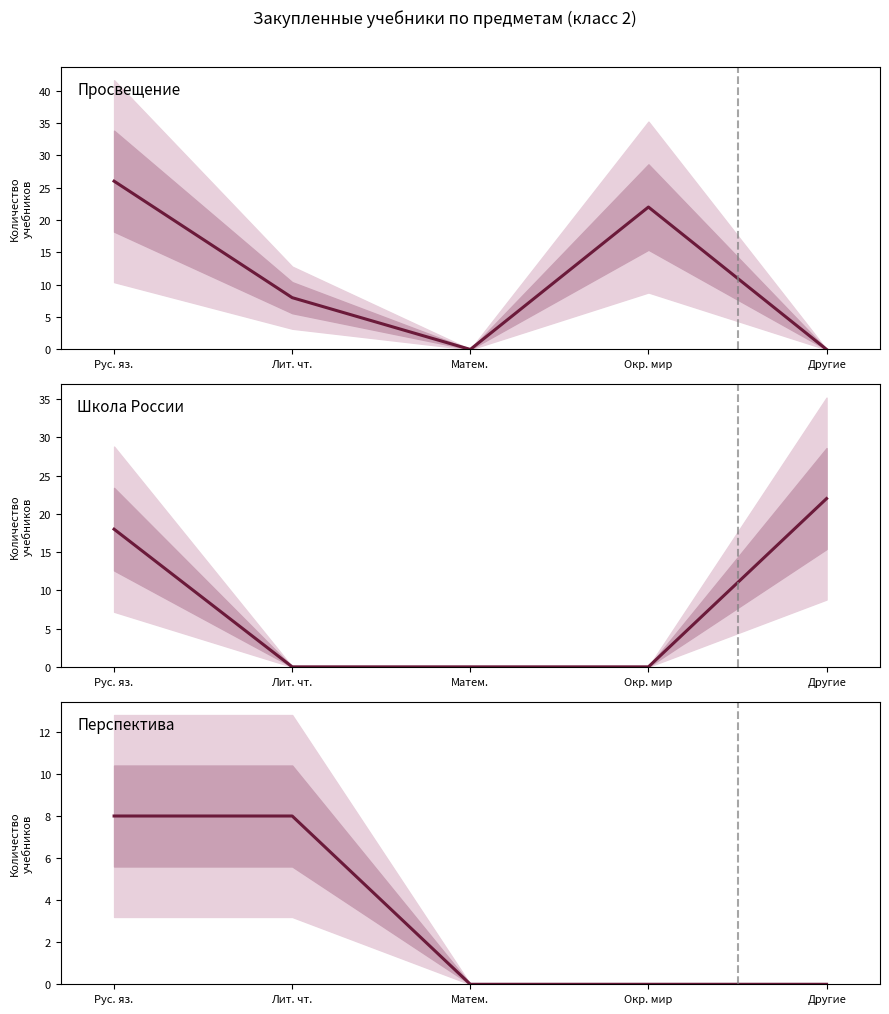

Is it true that Перспектива equals 0 at Окр. мир?

True